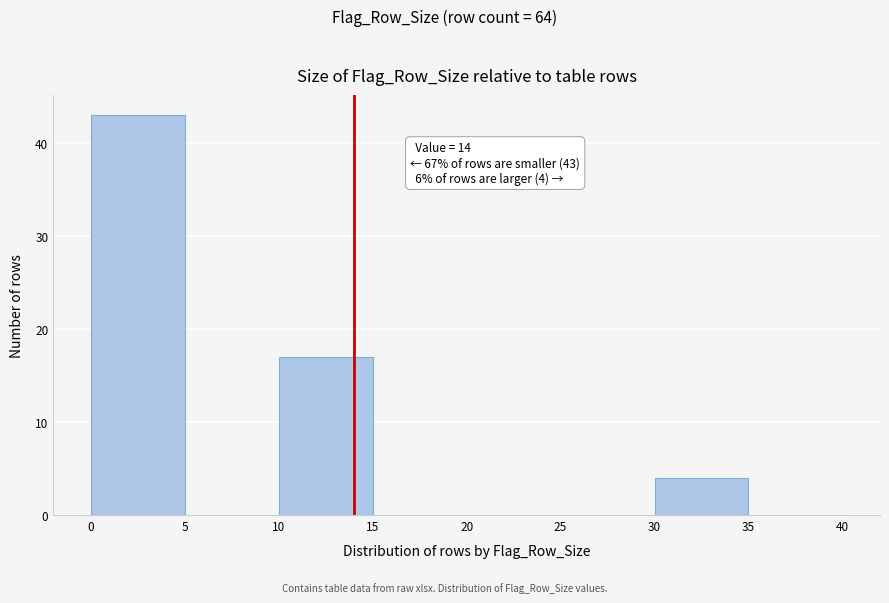

Which range on the x-axis has the tallest bar?

0 to 5